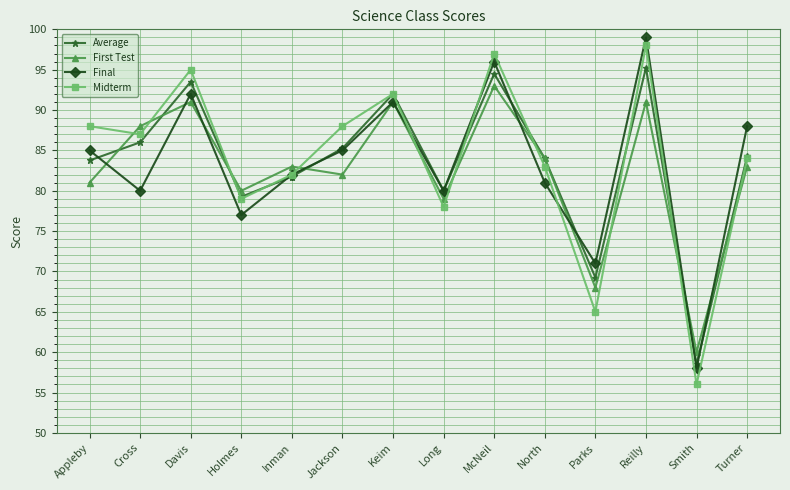

Which series changed the most between Appleby and Reilly?

Final